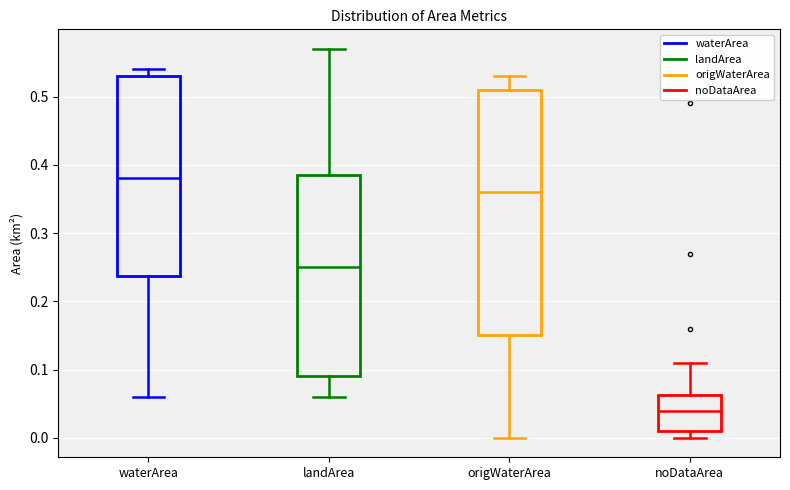

Reading left to right, read every box against the y-axis: the position of its median line, the range the box covers, and the ends of its whiskers. The values are not printed on the chart, so give them approximately, as read against the axis.

waterArea: median 0.38, box 0.24 to 0.53, whiskers 0.06 to 0.54
landArea: median 0.25, box 0.09 to 0.39, whiskers 0.06 to 0.57
origWaterArea: median 0.36, box 0.15 to 0.51, whiskers 0.00 to 0.53
noDataArea: median 0.04, box 0.01 to 0.06, whiskers 0.00 to 0.11